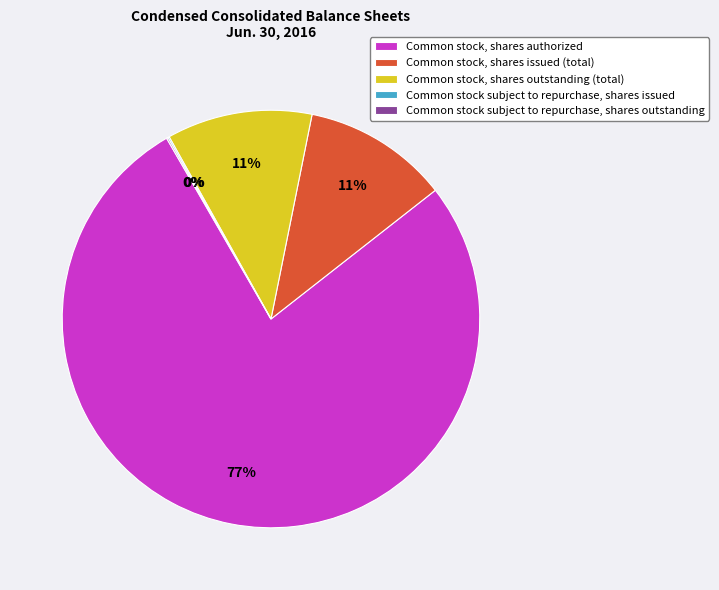

To the nearest percent, what is the combined percentage of Common stock, shares outstanding (total) and Common stock, shares authorized?

89%